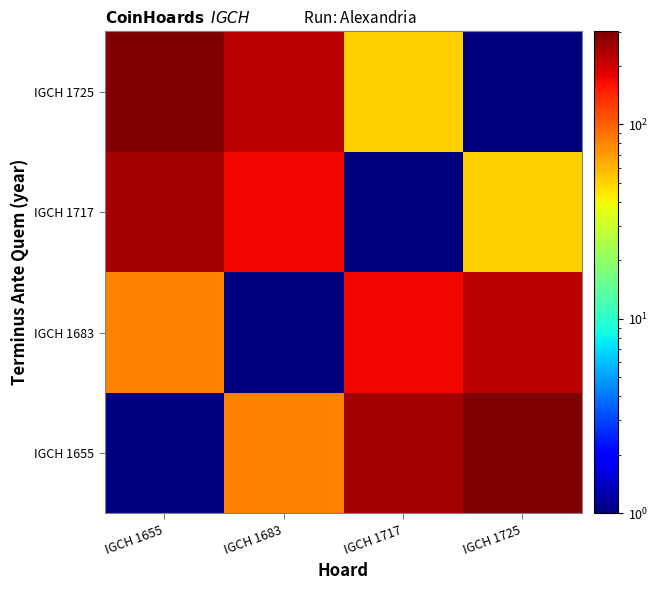

Reading left to right, extract all data points from this chart.

IGCH 1655: IGCH 1655=1	IGCH 1683=81	IGCH 1717=251	IGCH 1725=301
IGCH 1683: IGCH 1655=81	IGCH 1683=1	IGCH 1717=171	IGCH 1725=221
IGCH 1717: IGCH 1655=251	IGCH 1683=171	IGCH 1717=1	IGCH 1725=51
IGCH 1725: IGCH 1655=301	IGCH 1683=221	IGCH 1717=51	IGCH 1725=1